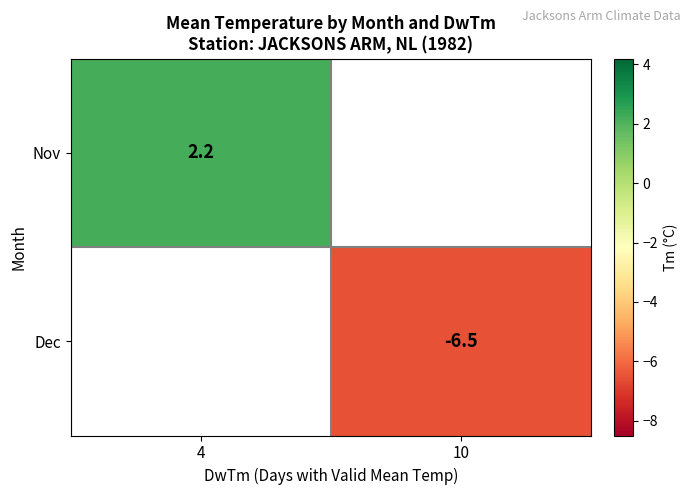

Is it true that Dec equals -6.5 at 10?

True